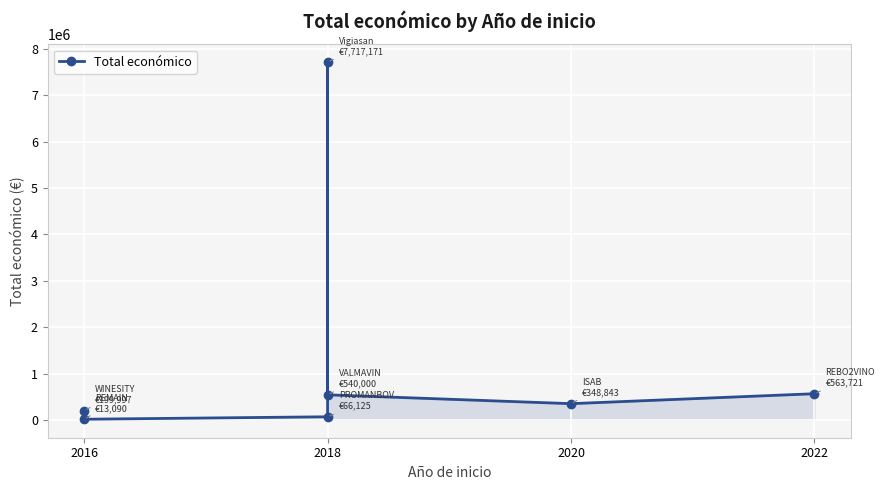

Between 2018 and 2022, which is larger?

2022